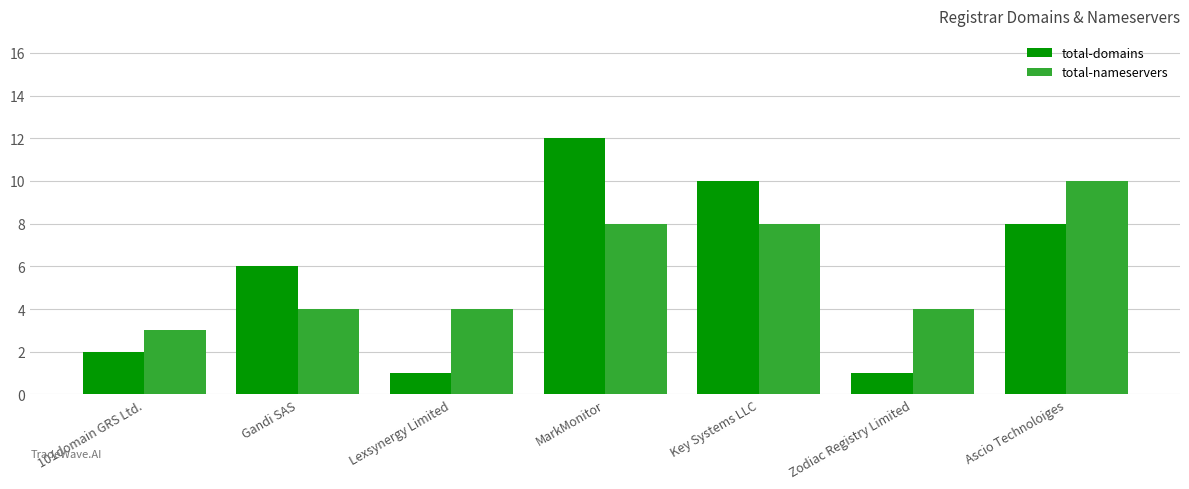

Read the total-nameservers value at Zodiac Registry Limited.

4